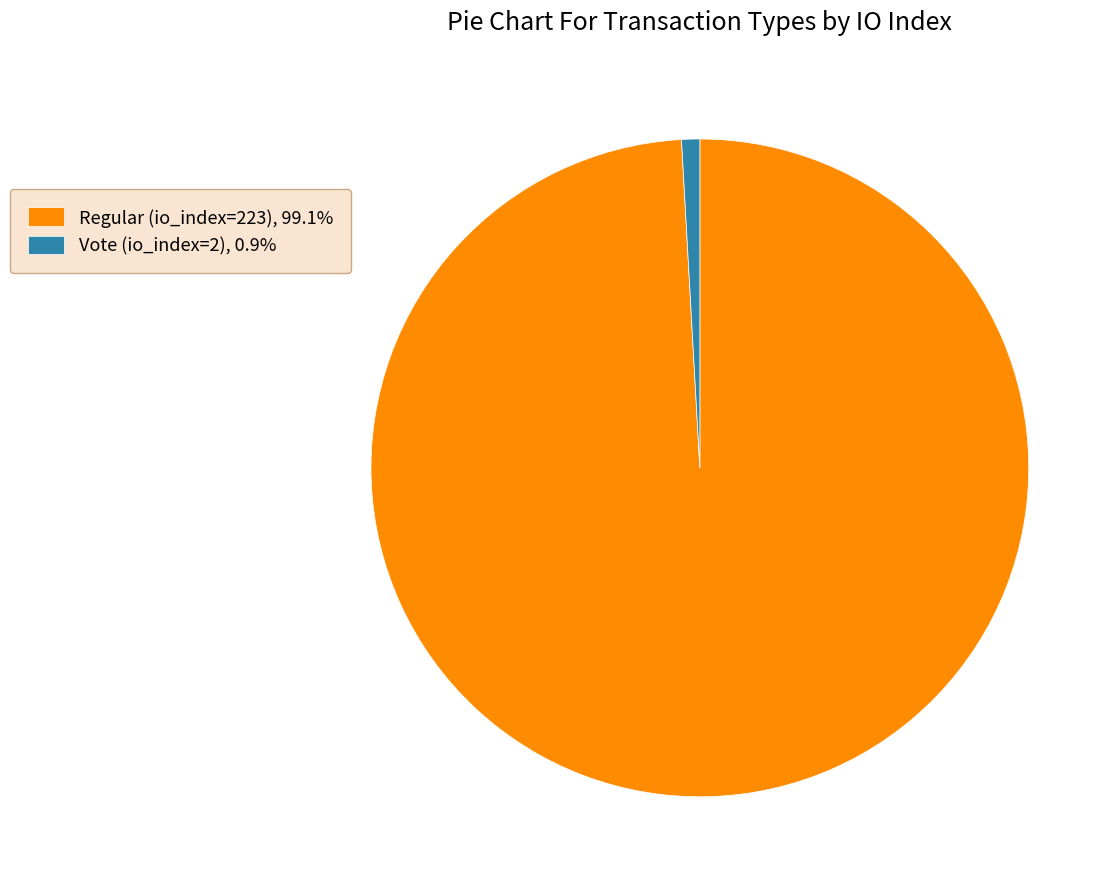

What is the largest slice in the pie chart?

Regular (io_index=223)